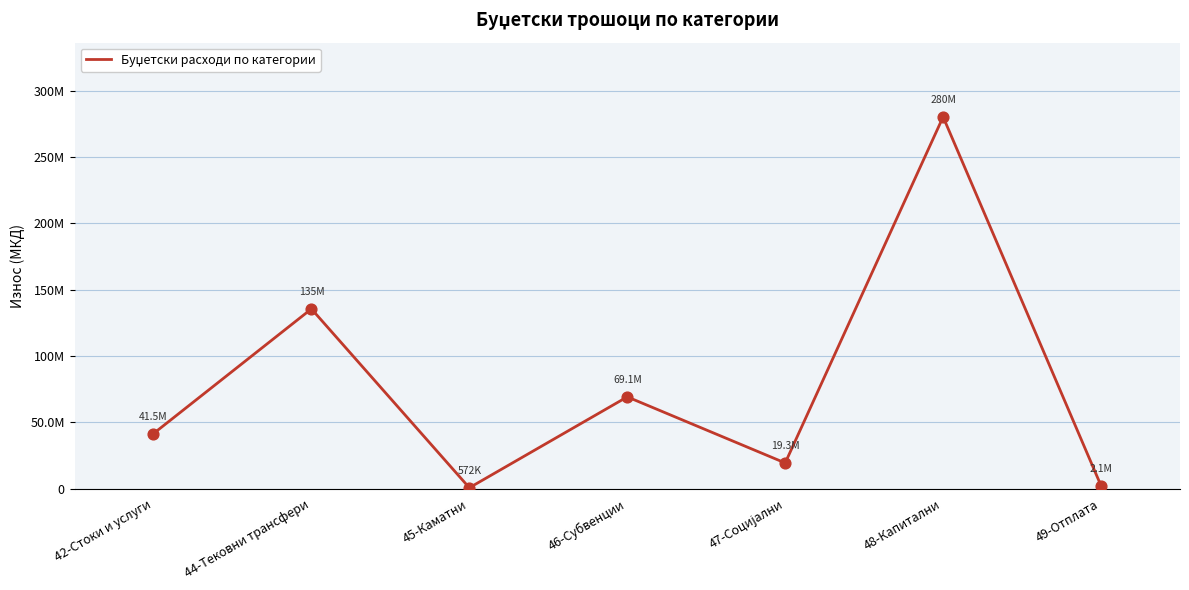

What is the change in value from 44-Тековни трансфери to 48-Капитални?

+144811674